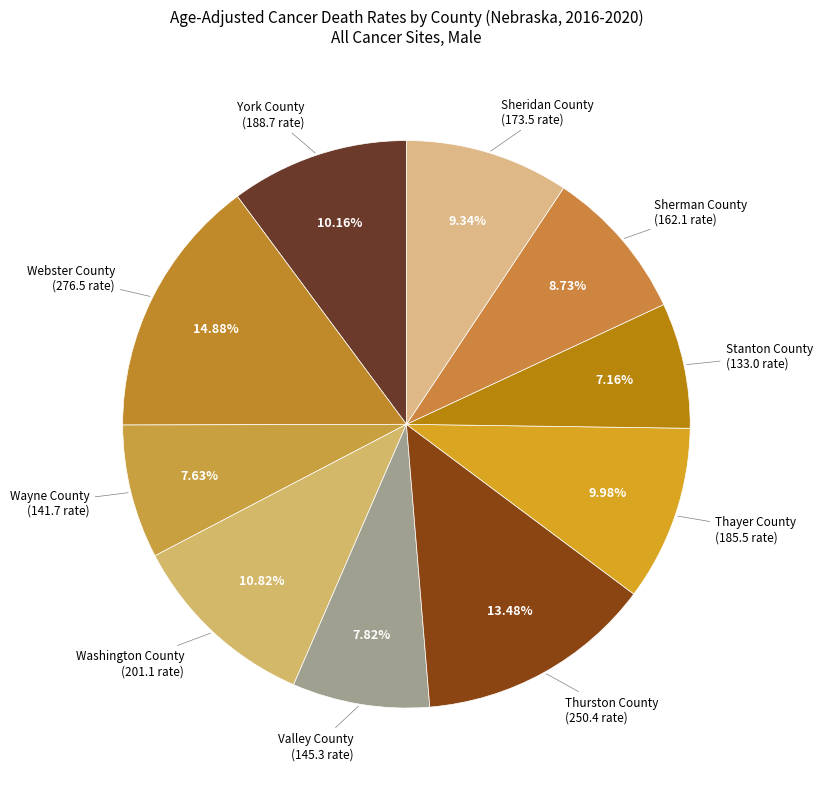

How many slices are in this pie chart?

10